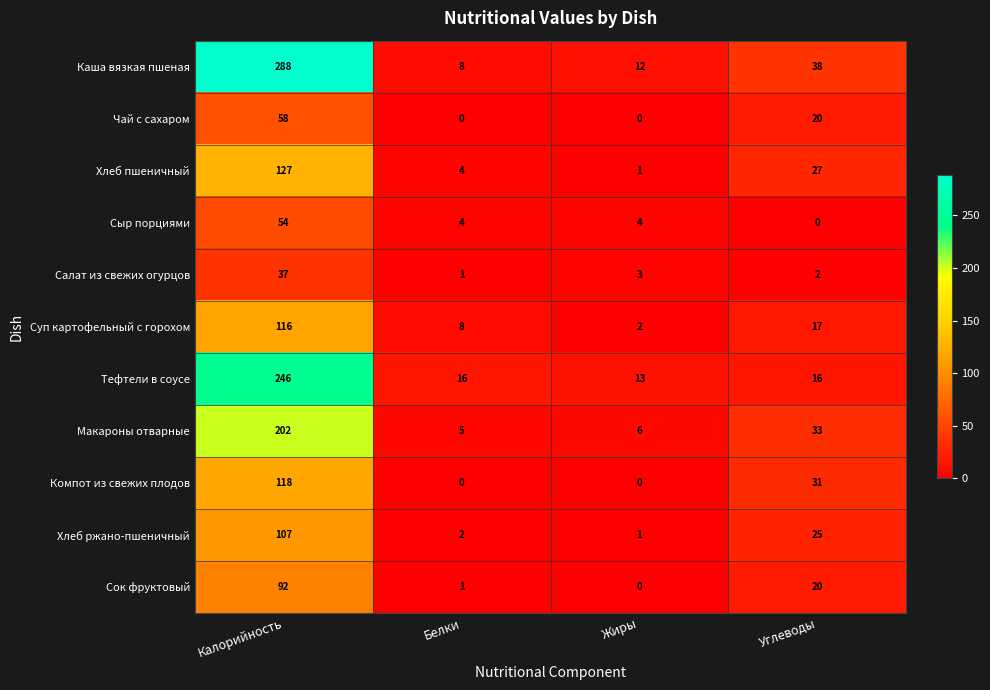

What is the difference between the Каша вязкая пшеная values at Жиры and Углеводы?

26